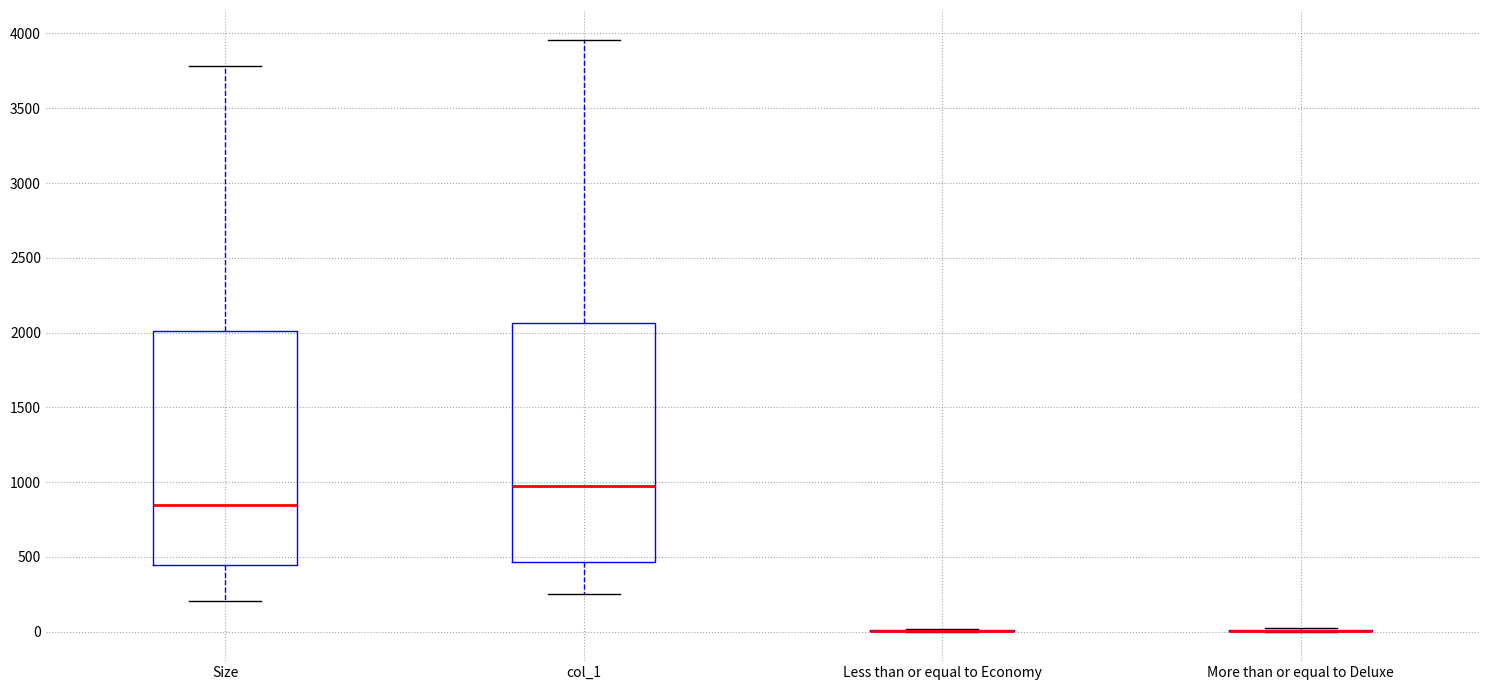

Reading left to right, read every box against the y-axis: the position of its median line, the range the box covers, and the ends of its whiskers. The values are not printed on the chart, so give them approximately, as read against the axis.

Size: median 850, box 450 to 2000, whiskers 200 to 3800
col_1: median 950, box 450 to 2050, whiskers 250 to 3950
Less than or equal to Economy: box collapsed to a line at 0, whiskers 0 to 0
More than or equal to Deluxe: box collapsed to a line at 0, whiskers 0 to 0